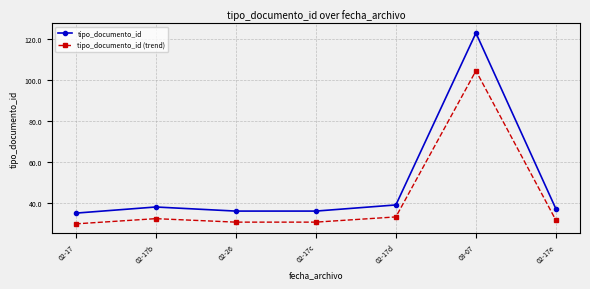

True or false: tipo_documento_id (trend) and tipo_documento_id cross at least once.

False